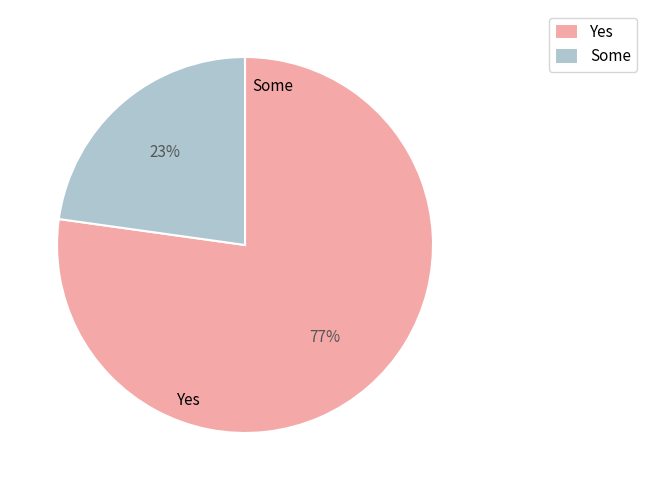

Which slice is the smallest?

Some